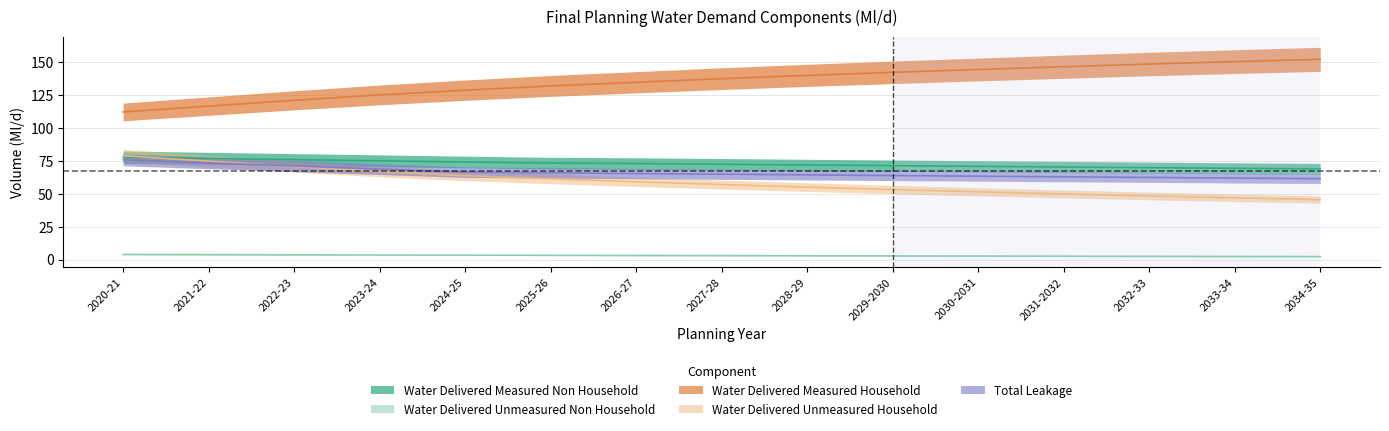

What is the label of the 14th point from the left?

2033-34